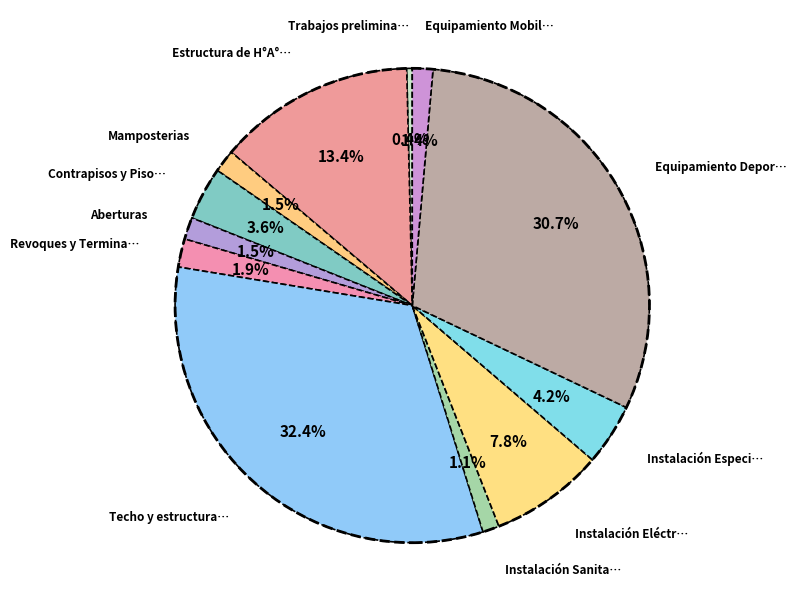

How many segments does this pie chart have?

12